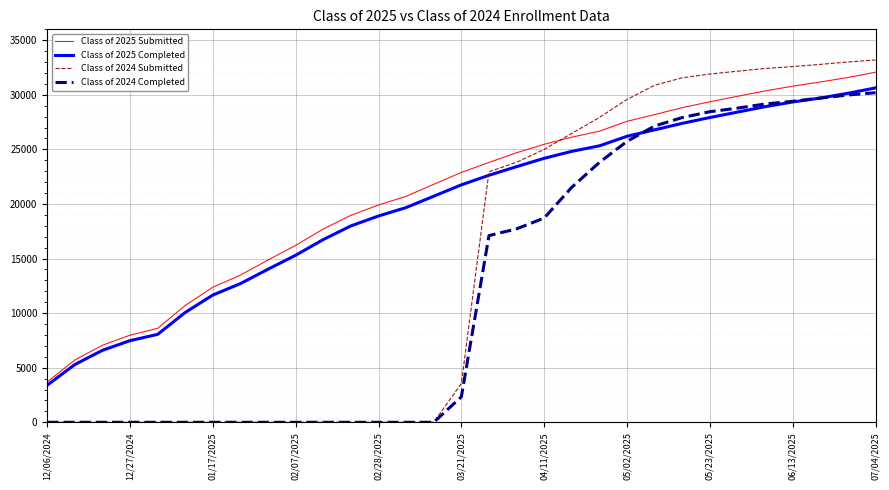

What is the greatest value displayed?

33192